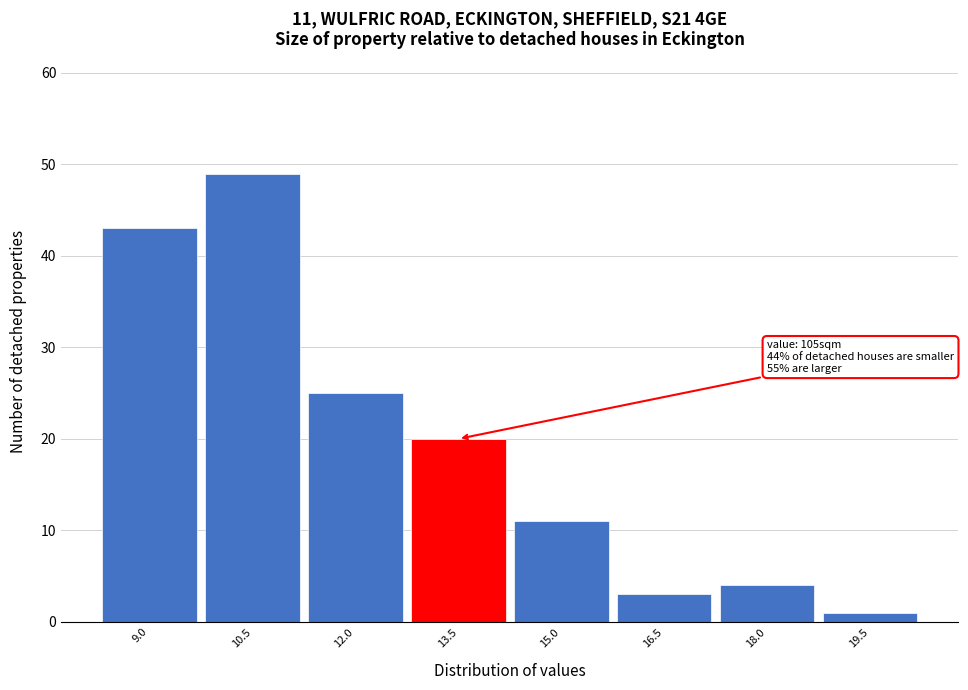

Reading left to right, transcribe all the data shown in this chart.

43	49	25	20	11	3	4	1